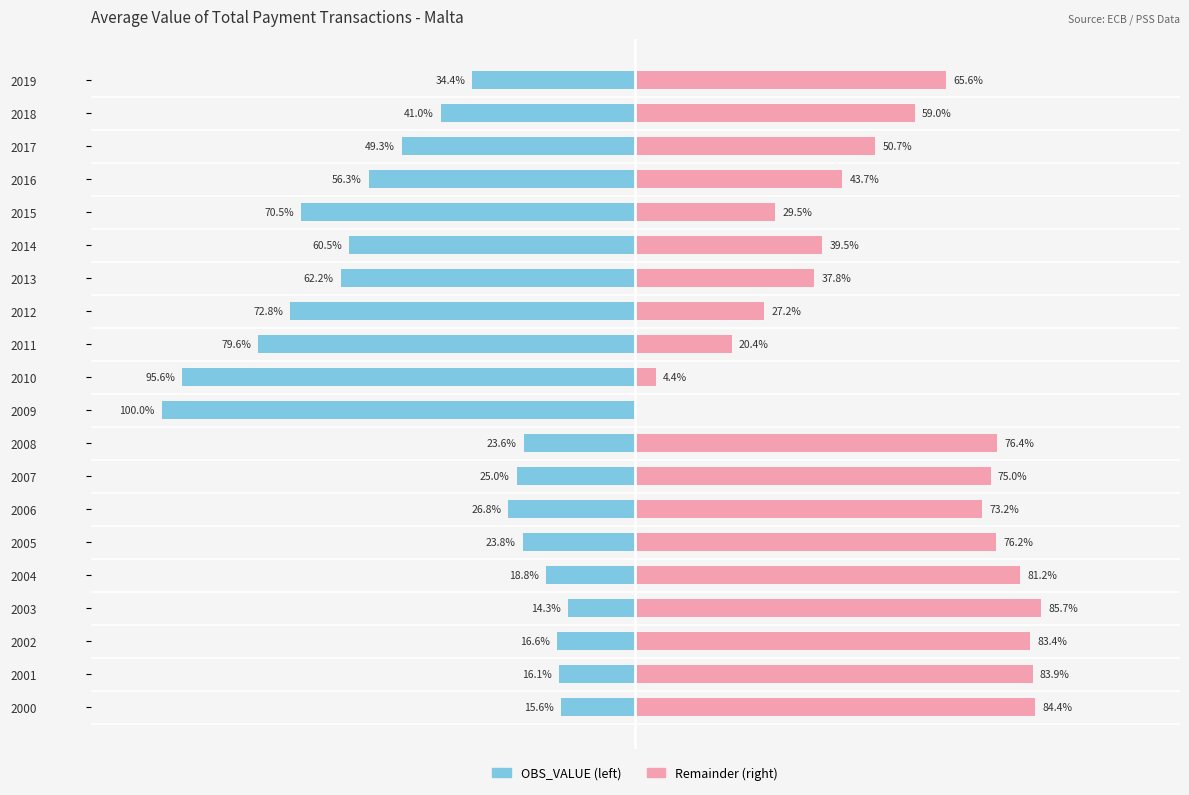

Reading left to right, extract all data points from this chart.

OBS_VALUE (scaled left): -15.6	-16.1	-16.6	-14.3	-18.8	-23.8	-26.8	-25.0	-23.6	-100.0	-95.6	-79.6	-72.8	-62.2	-60.5	-70.5	-56.3	-49.3	-41.0	-34.4
Remainder (scaled right): 84.4	83.9	83.4	85.7	81.2	76.2	73.2	75.0	76.4	0.0	4.4	20.4	27.2	37.8	39.5	29.5	43.7	50.7	59.0	65.6